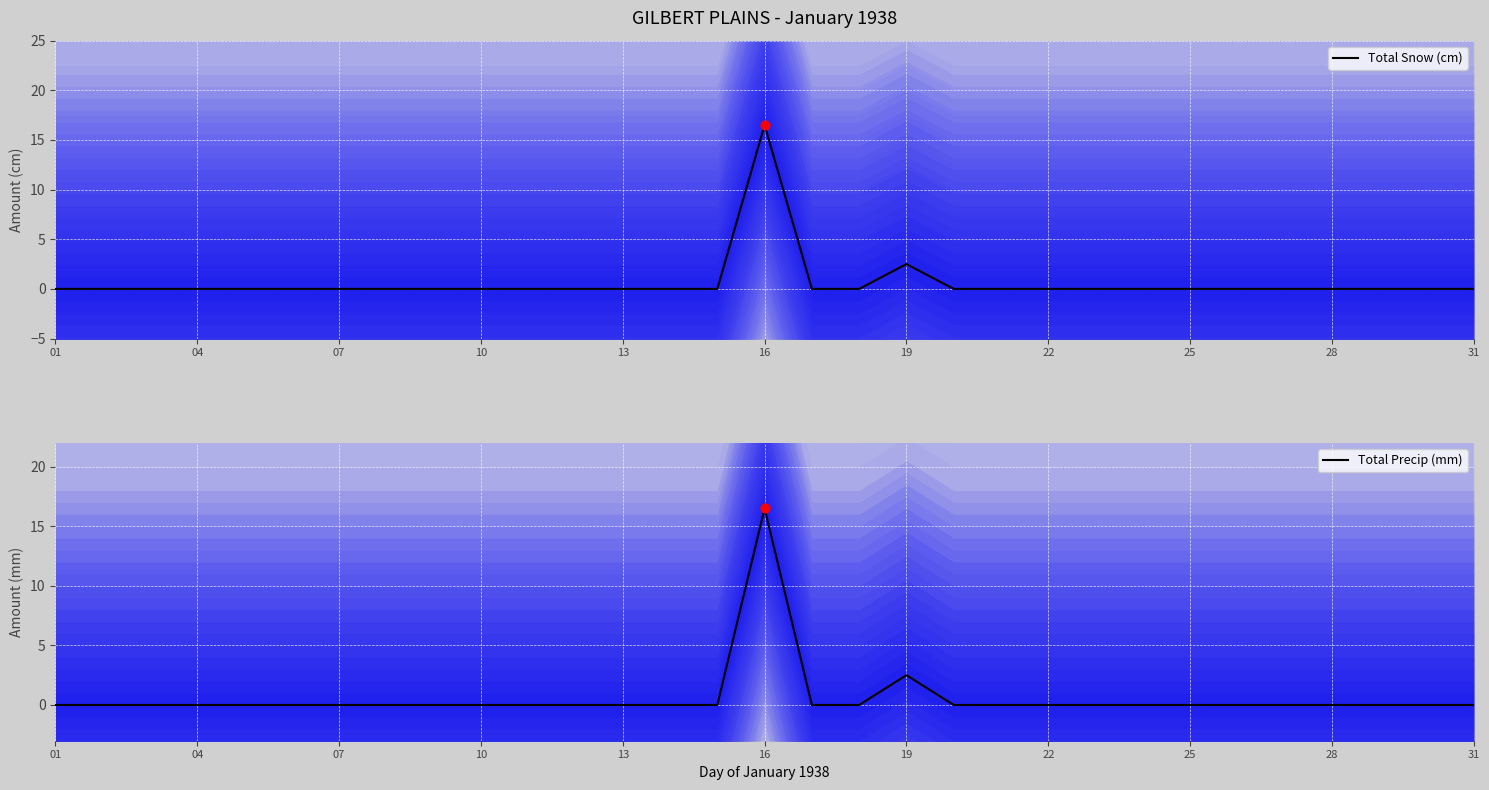

Which series has the largest total across all categories?

Total Snow (cm)